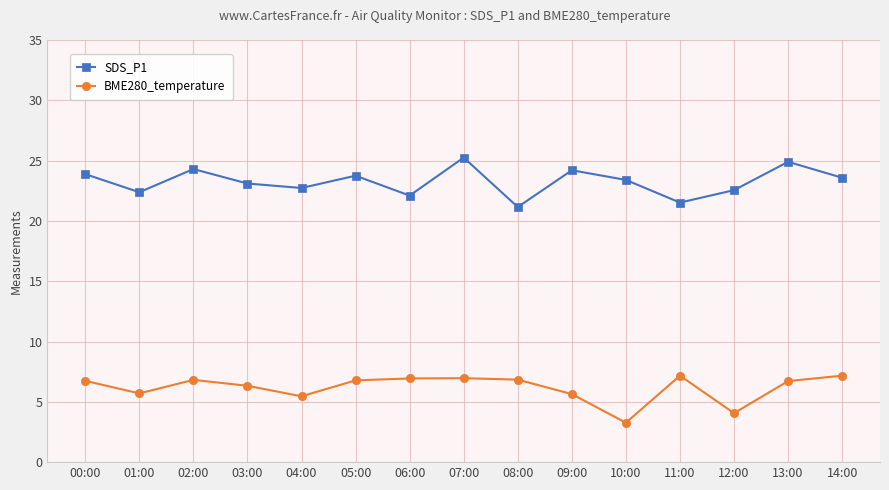

True or false: BME280_temperature and SDS_P1 cross at least once.

False